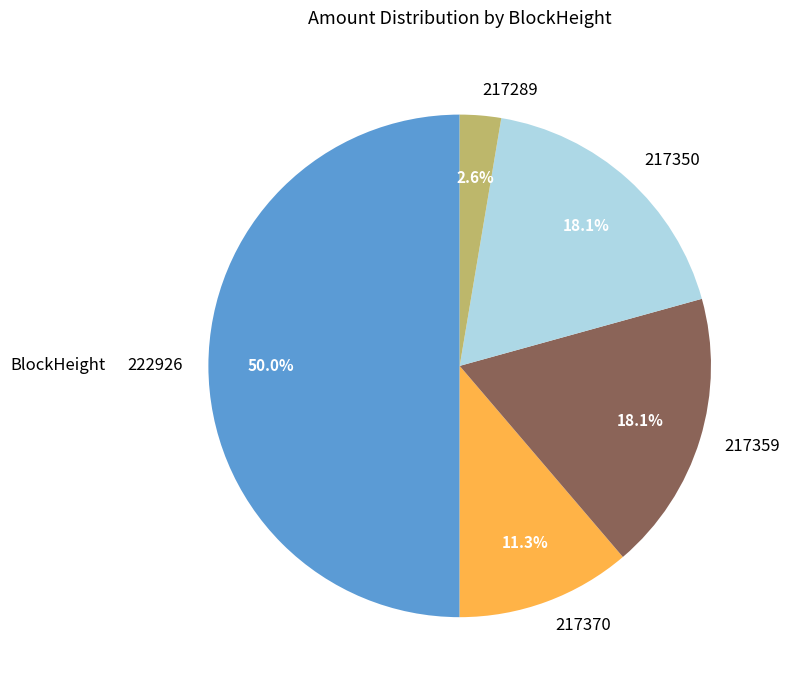

To the nearest percent, what is the difference between the largest and smallest slice percentages?

47%